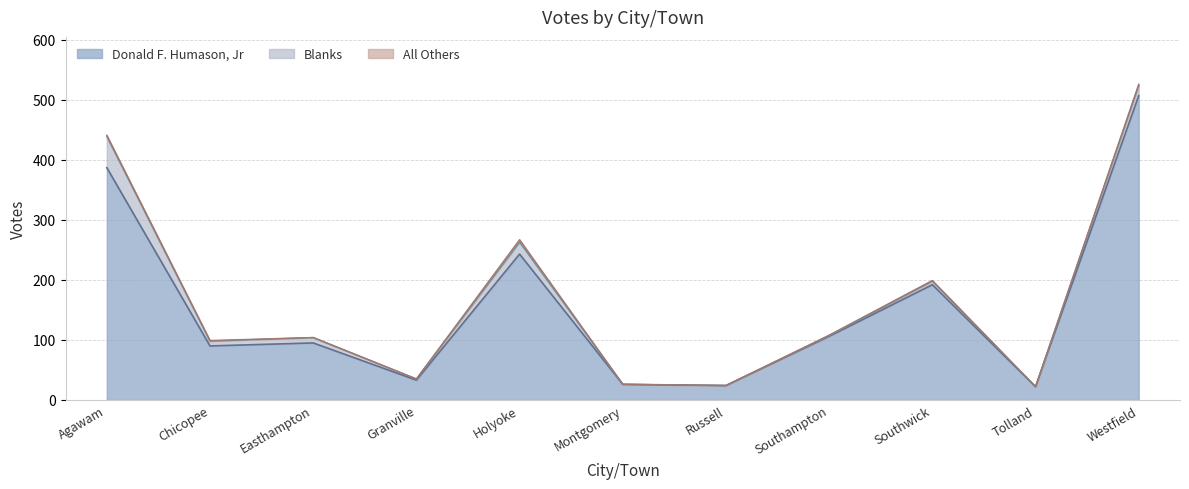

Reading left to right, what are all the values shown in this chart?

Donald F. Humason, Jr: Agawam=387	Chicopee=90	Easthampton=95	Granville=33	Holyoke=243	Montgomery=26	Russell=24	Southampton=106	Southwick=192	Tolland=22	Westfield=507
All Others: Agawam=2	Chicopee=1	Easthampton=0	Granville=0	Holyoke=4	Montgomery=0	Russell=0	Southampton=1	Southwick=1	Tolland=0	Westfield=2
Blanks: Agawam=52	Chicopee=8	Easthampton=9	Granville=2	Holyoke=20	Montgomery=0	Russell=0	Southampton=1	Southwick=6	Tolland=0	Westfield=17